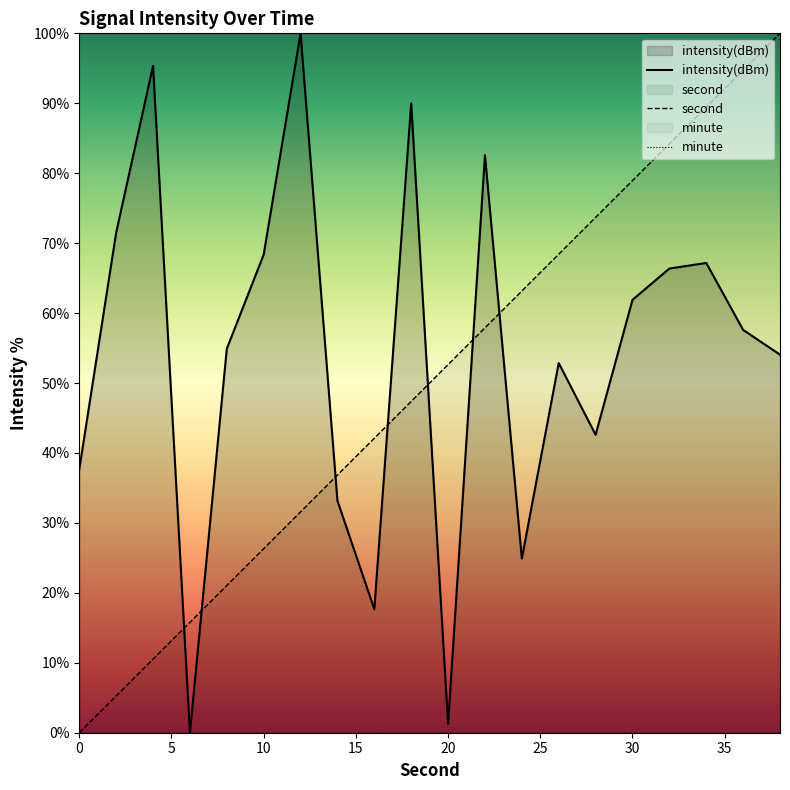

The second series shows 47.4 at 18. True or false?

True